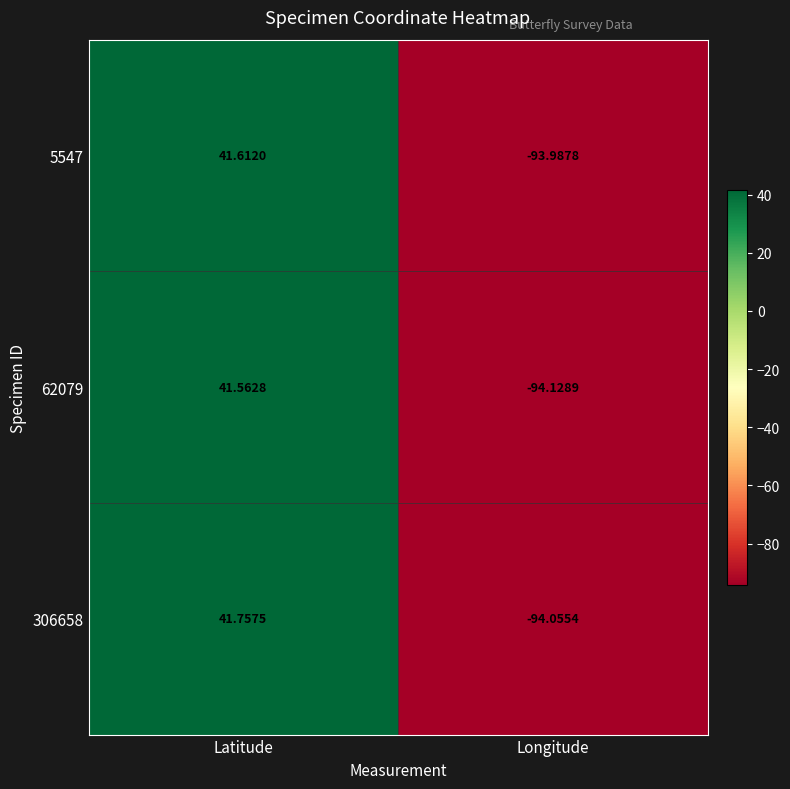

Which series changed the most between Latitude and Longitude?

306658